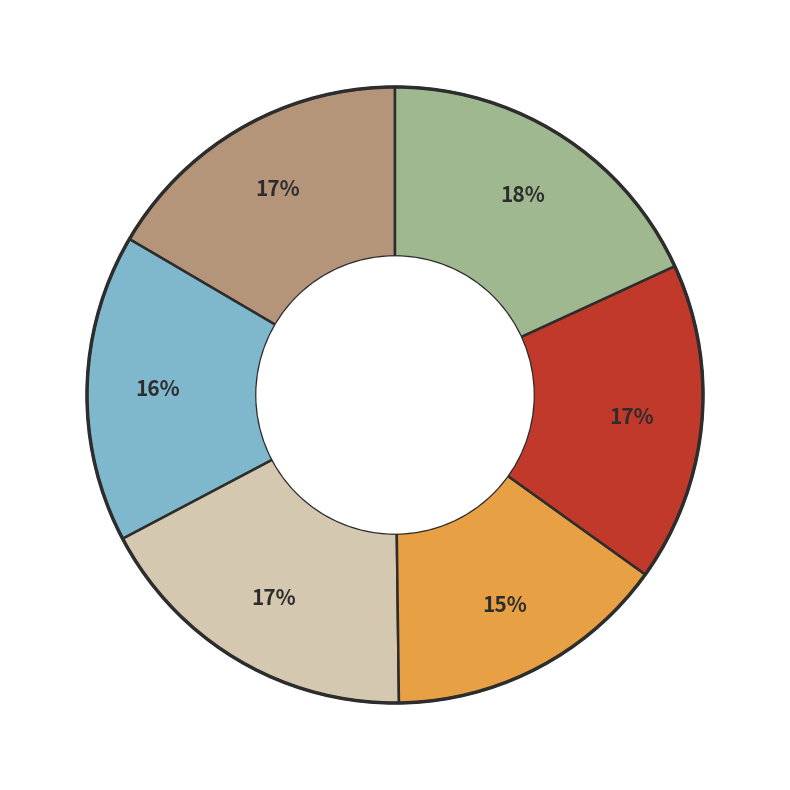

How many segments does this pie chart have?

6